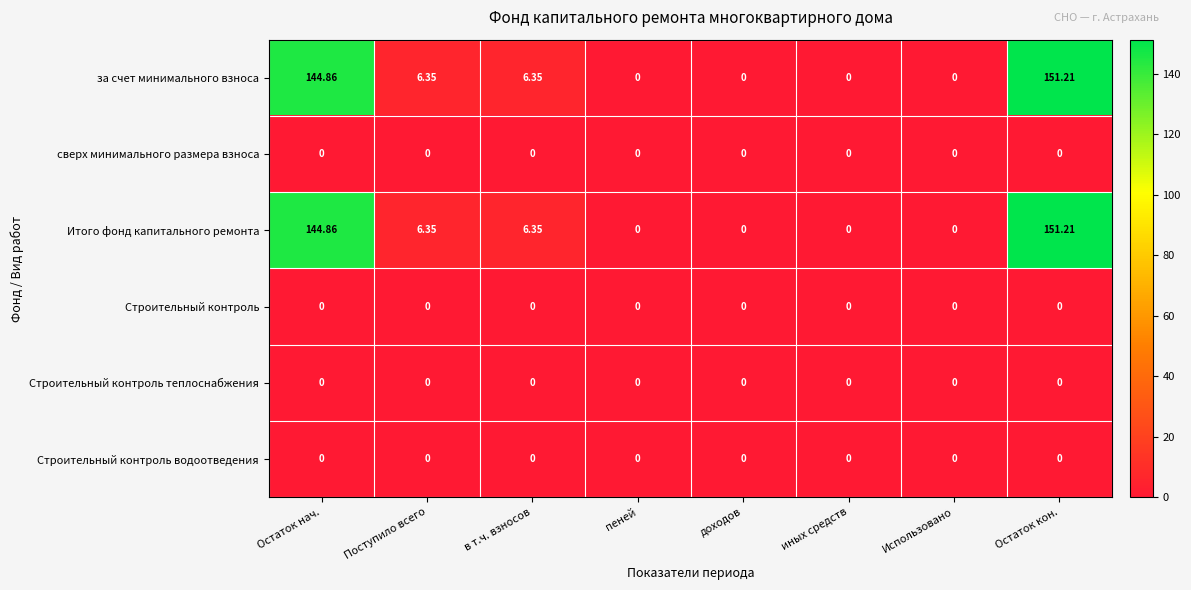

Which label corresponds to the largest value in the chart?

Остаток кон.